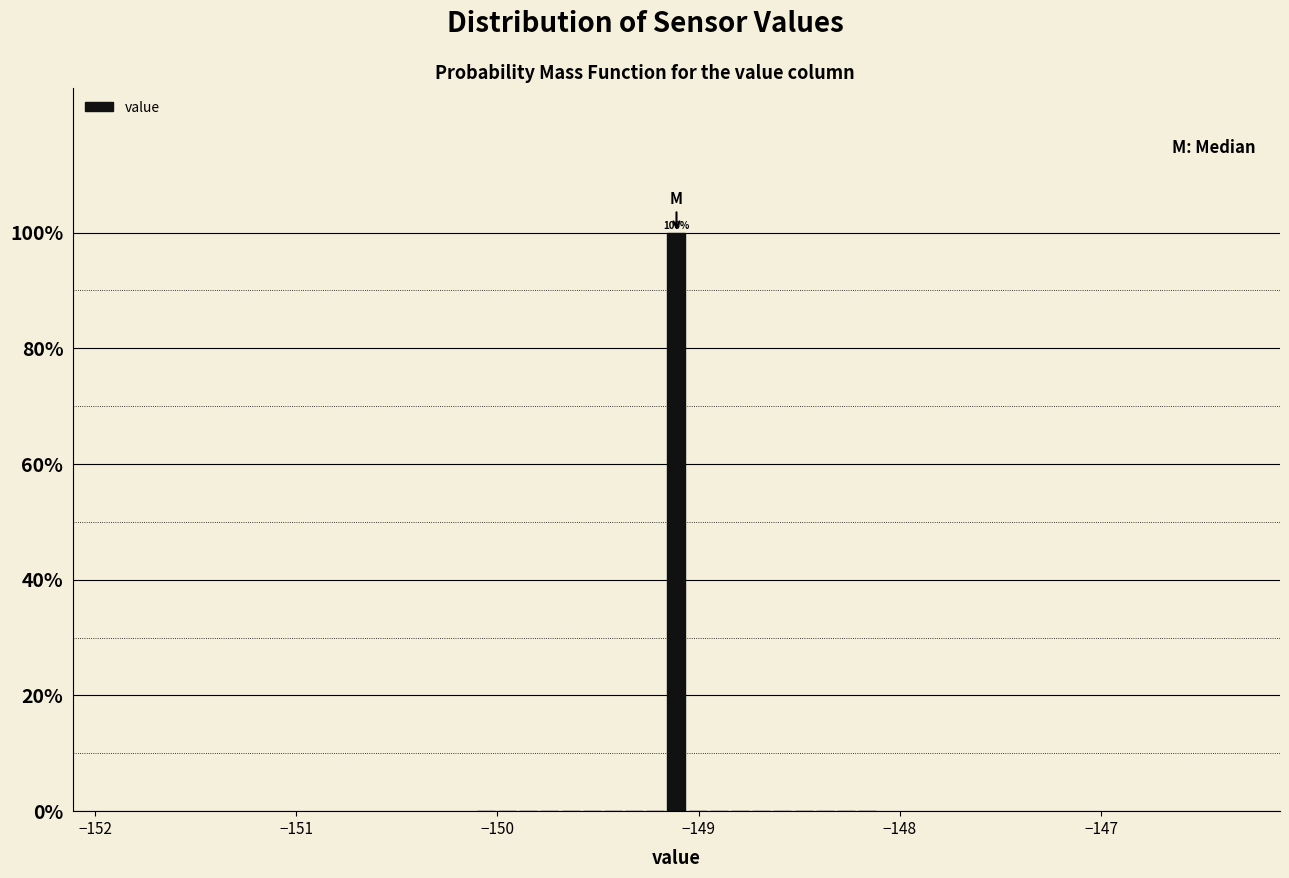

Read against the x-axis, roughly where is the centre of the tallest bar?

-149.1